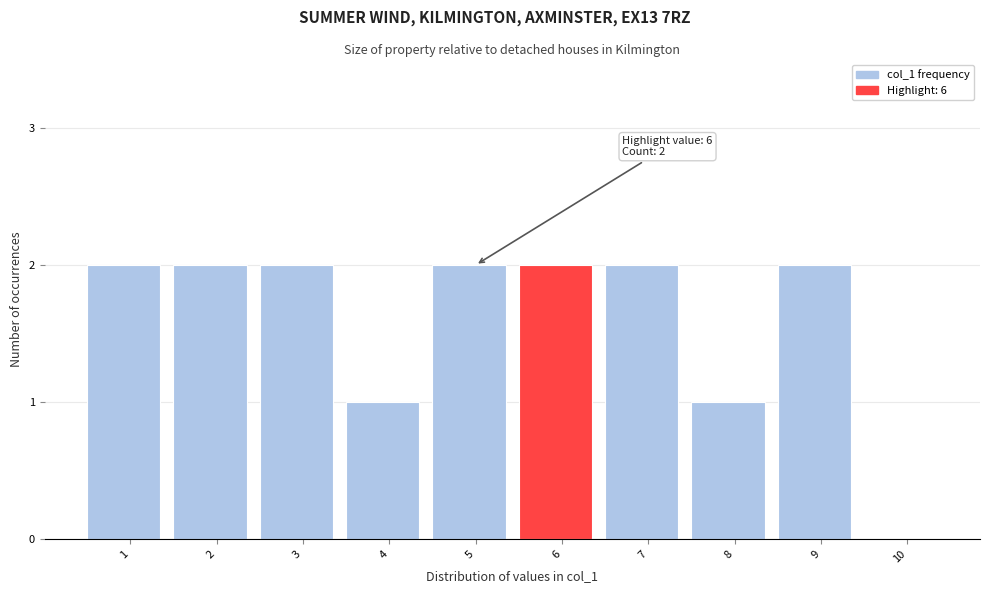

Reading left to right, list all the values displayed in this chart.

1=2	2=2	3=2	4=1	5=2	6=2	7=2	8=1	9=2	10=0